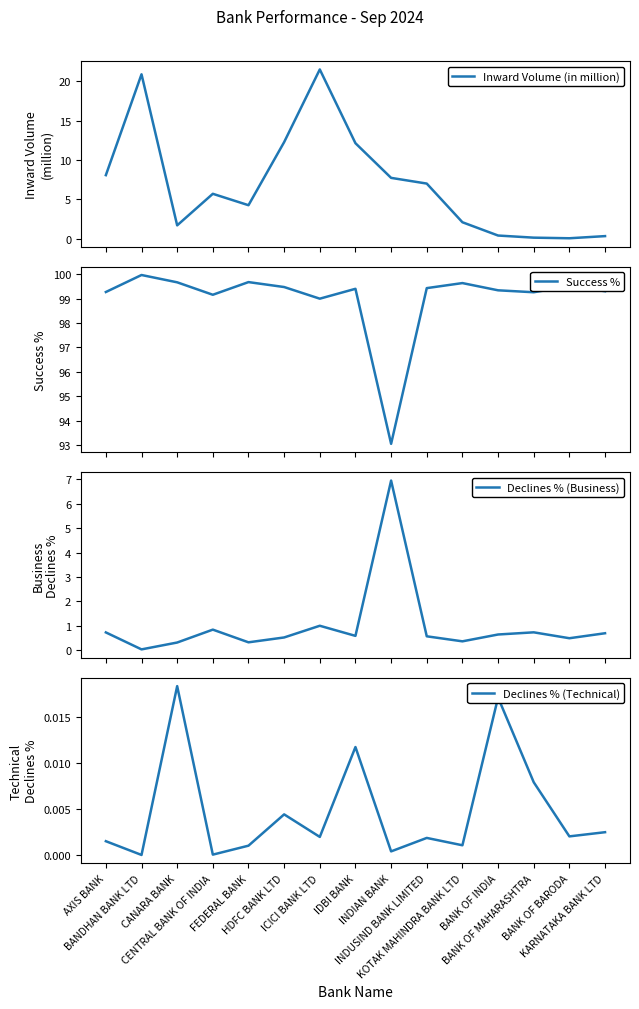

At AXIS BANK, list the series in order from smallest to largest.

Declines % (Technical), Declines % (Business), Inward Volume (in million), Success %